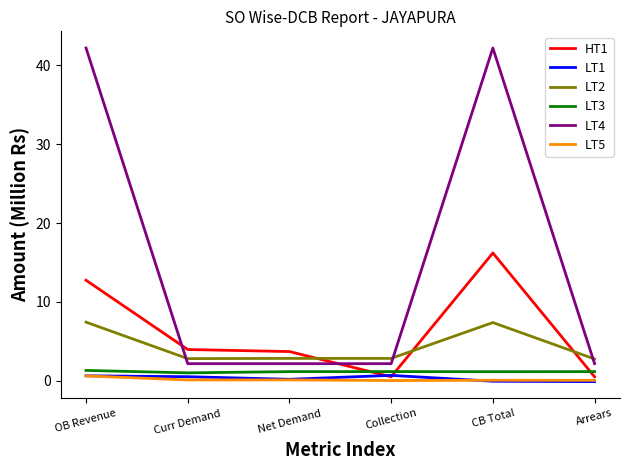

True or false: HT1 has a value of 2.0 at Net Demand.

False